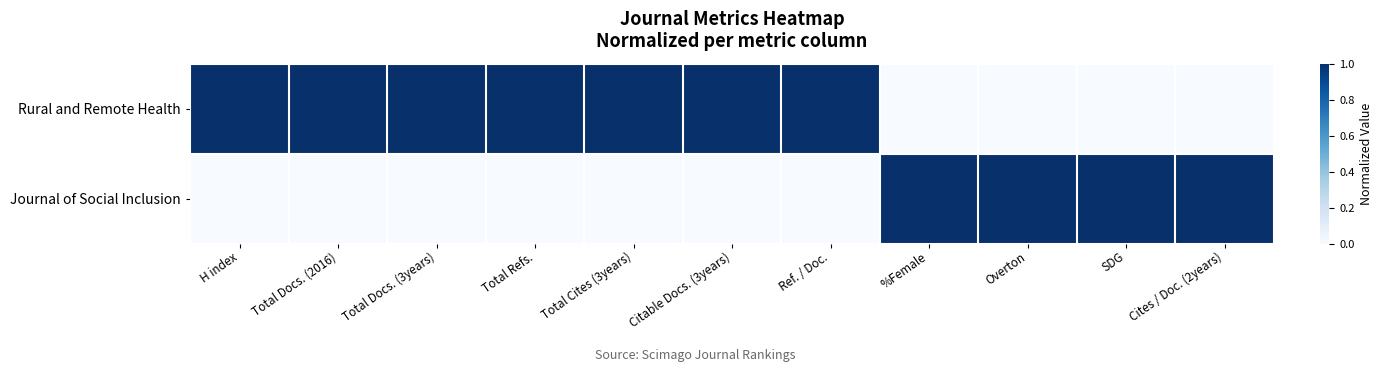

Which series has the widest spread of values?

Rural and Remote Health